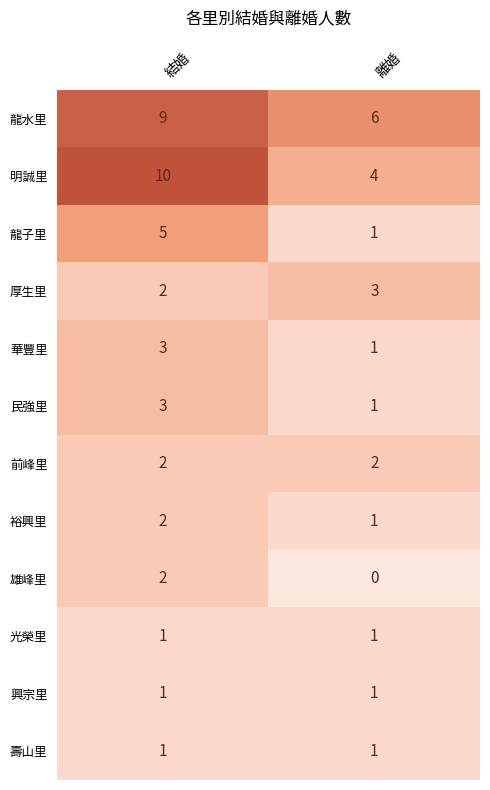

List the labels in order of 裕興里 value, smallest first.

離婚, 結婚